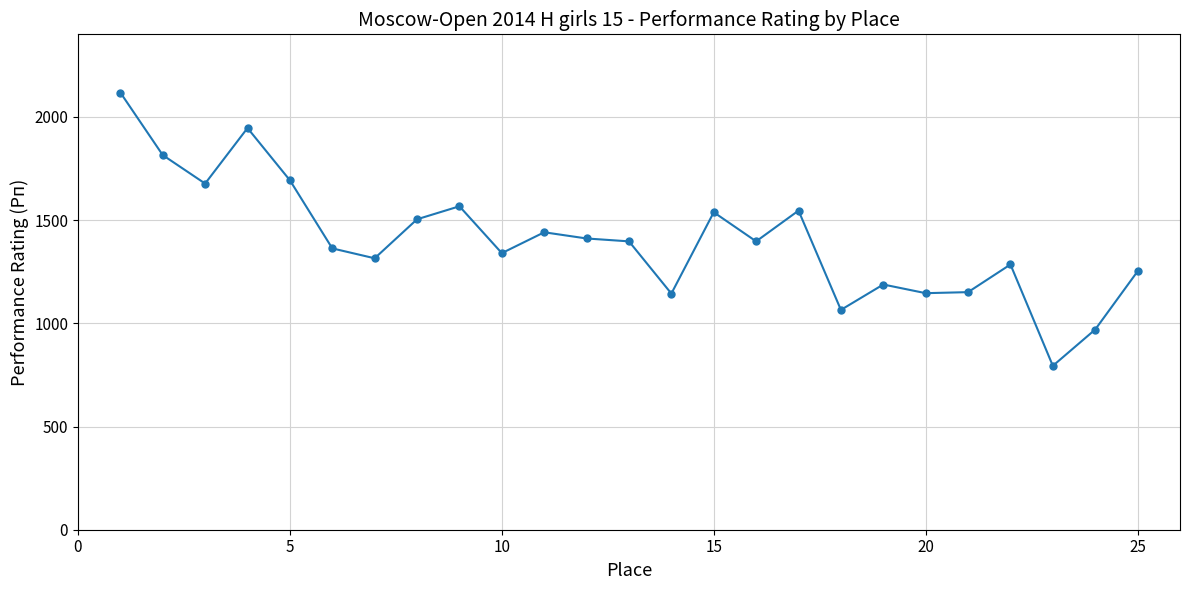

What is the value of the 12th point from the left?

1411